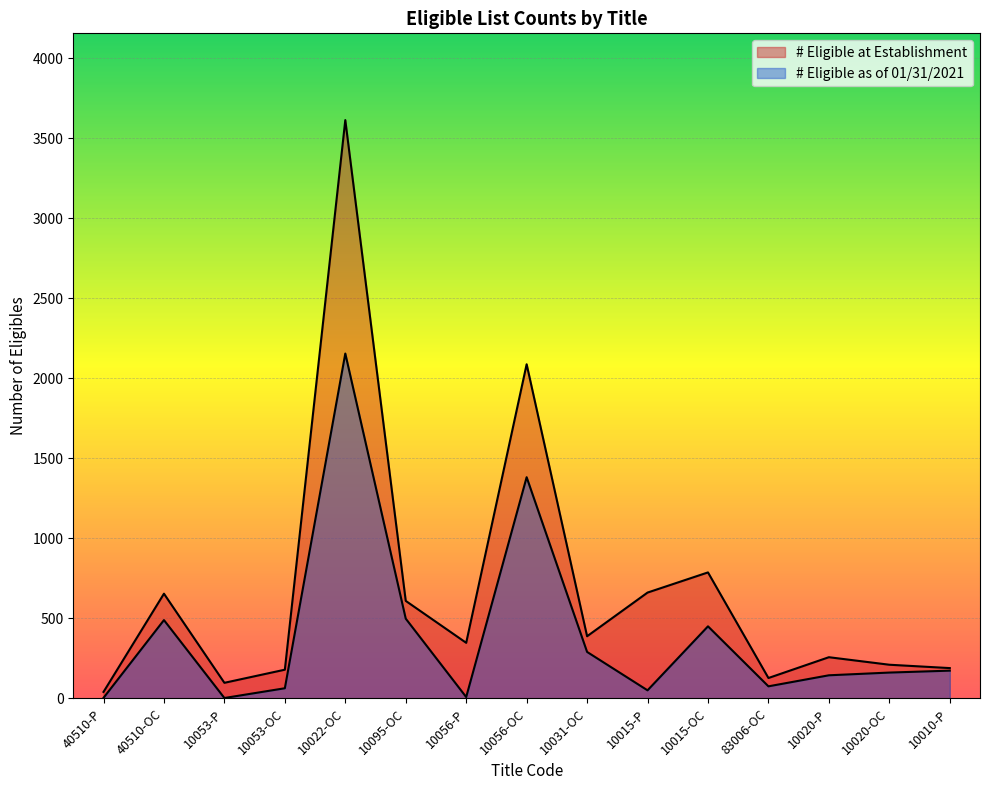

What is the label of the 13th point from the left?

10020-P